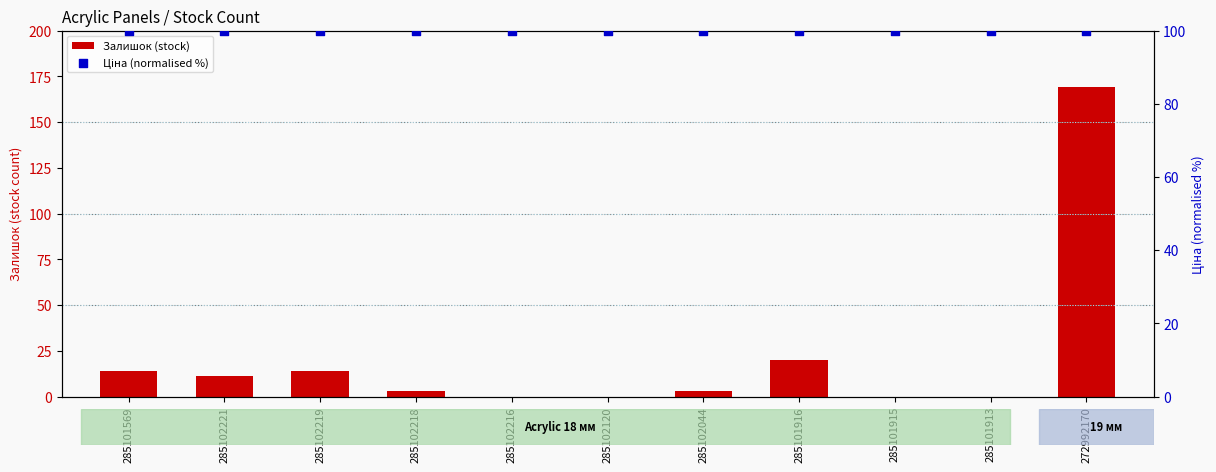

Which series contains the highest Y value?

Залишок (stock)